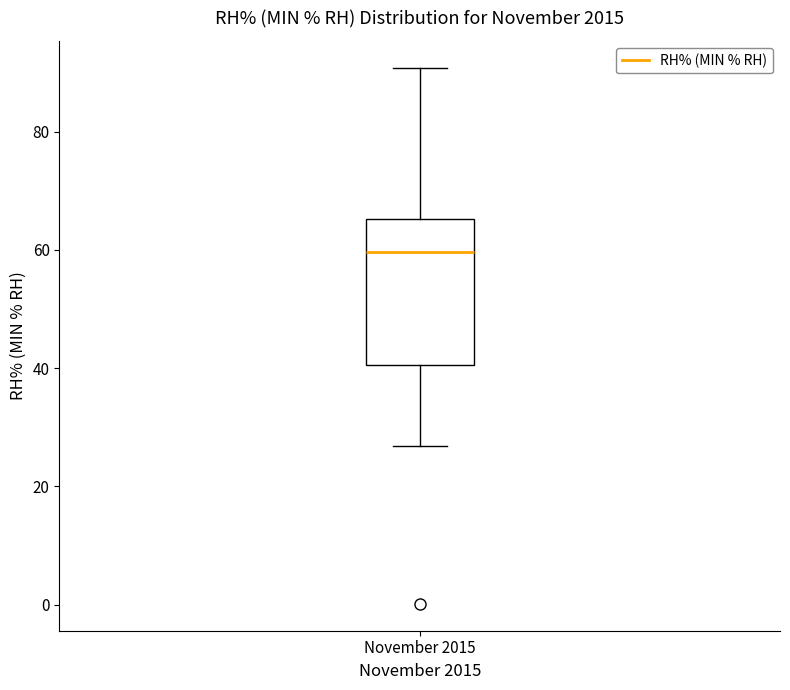

Where does the upper whisker of the box for November 2015 end on the y-axis? The values are not printed on the chart, so give them approximately, as read against the axis.

90